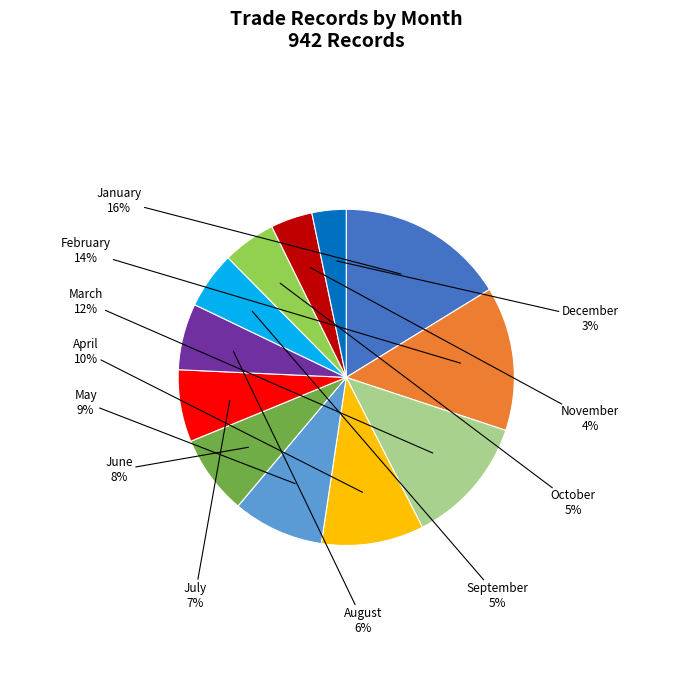

Is there any slice that represents more than half of the pie?

No